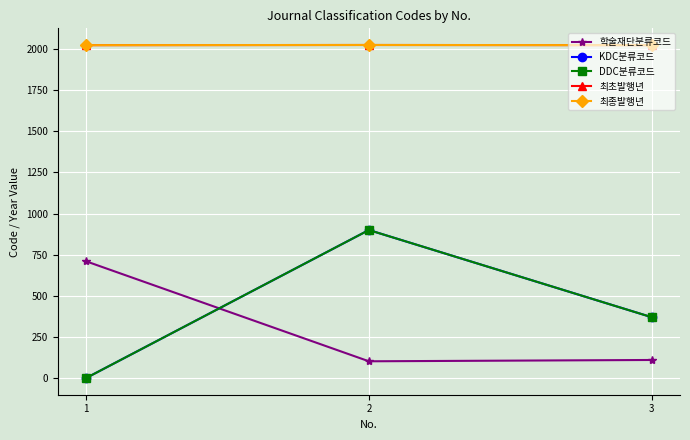

Is it true that 학술재단분류코드 equals 110 at 3?

True